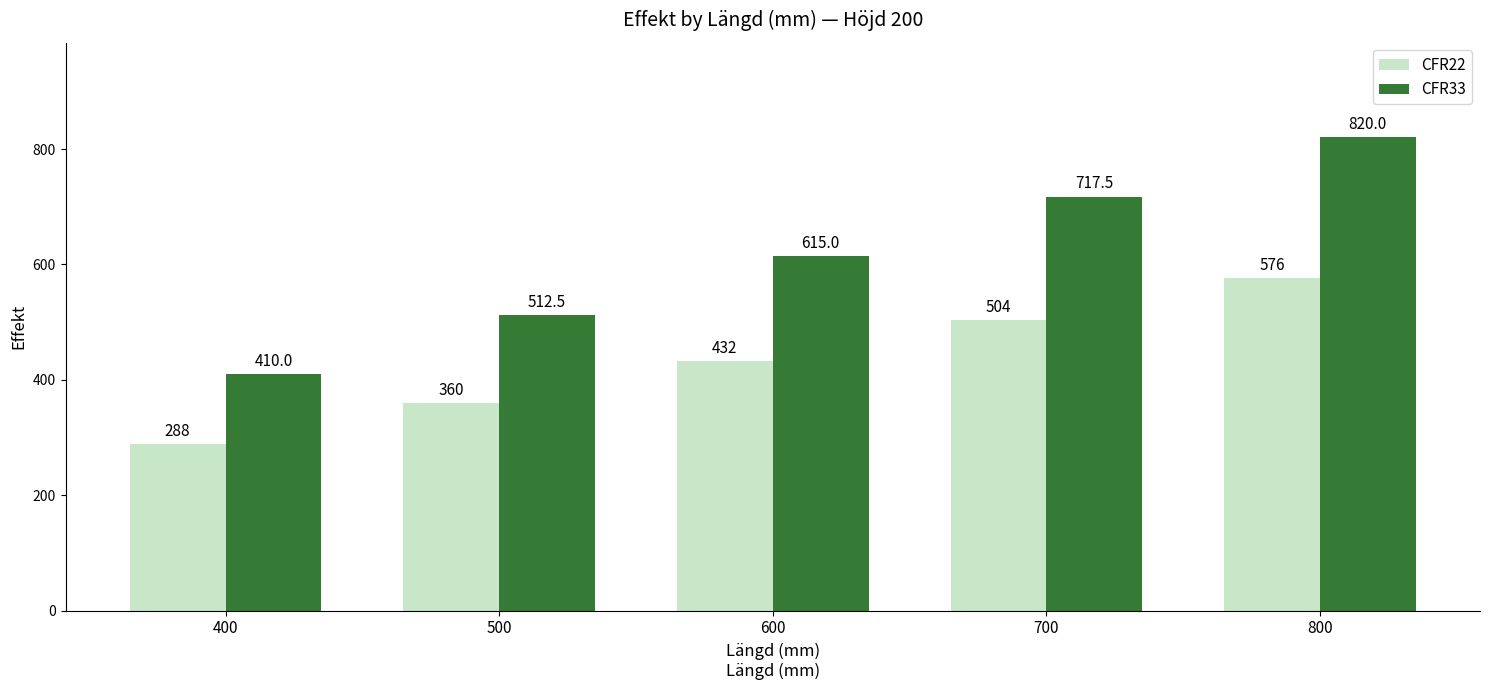

Where is CFR22 nearest to the value 432?

600